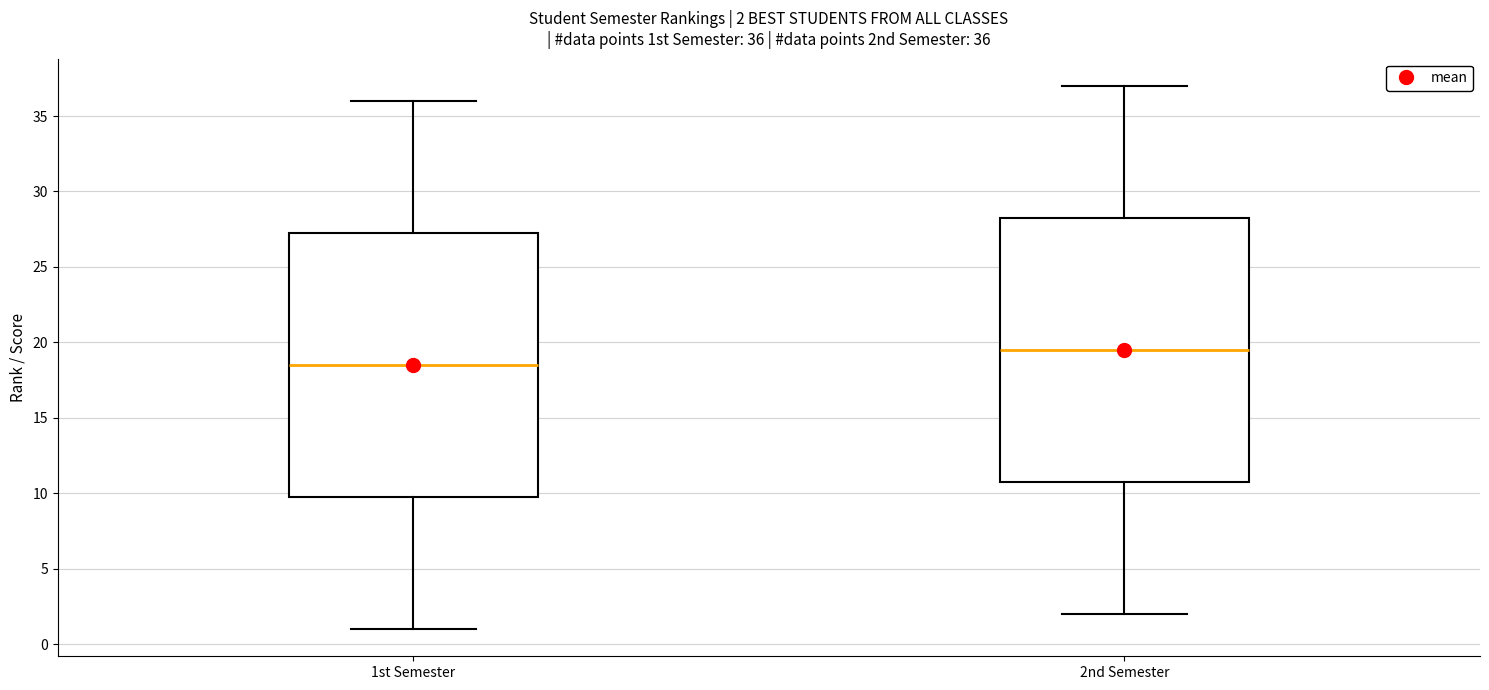

Which box has the lowest median line?

1st Semester